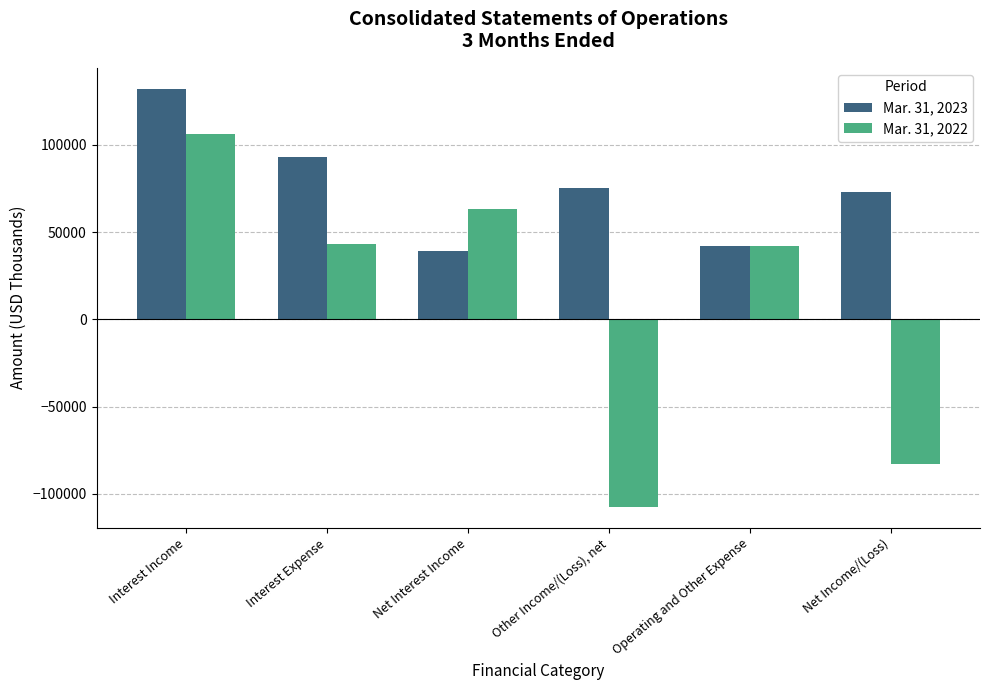

What is the sum of all Mar. 31, 2022 values?

64230